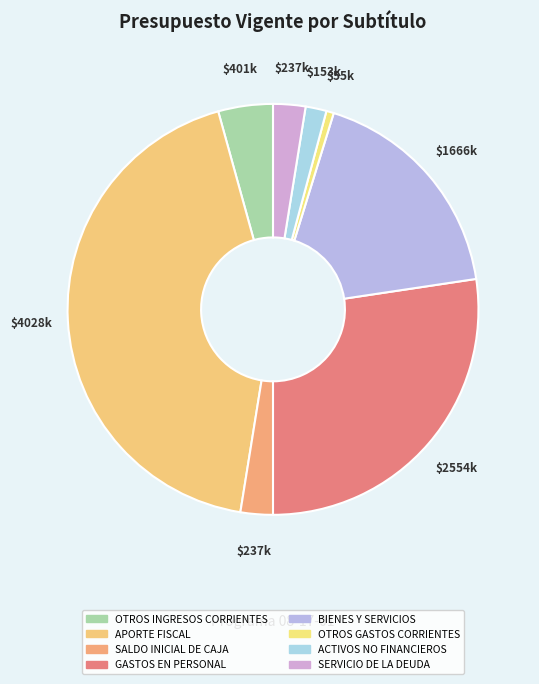

How many segments does this pie chart have?

8